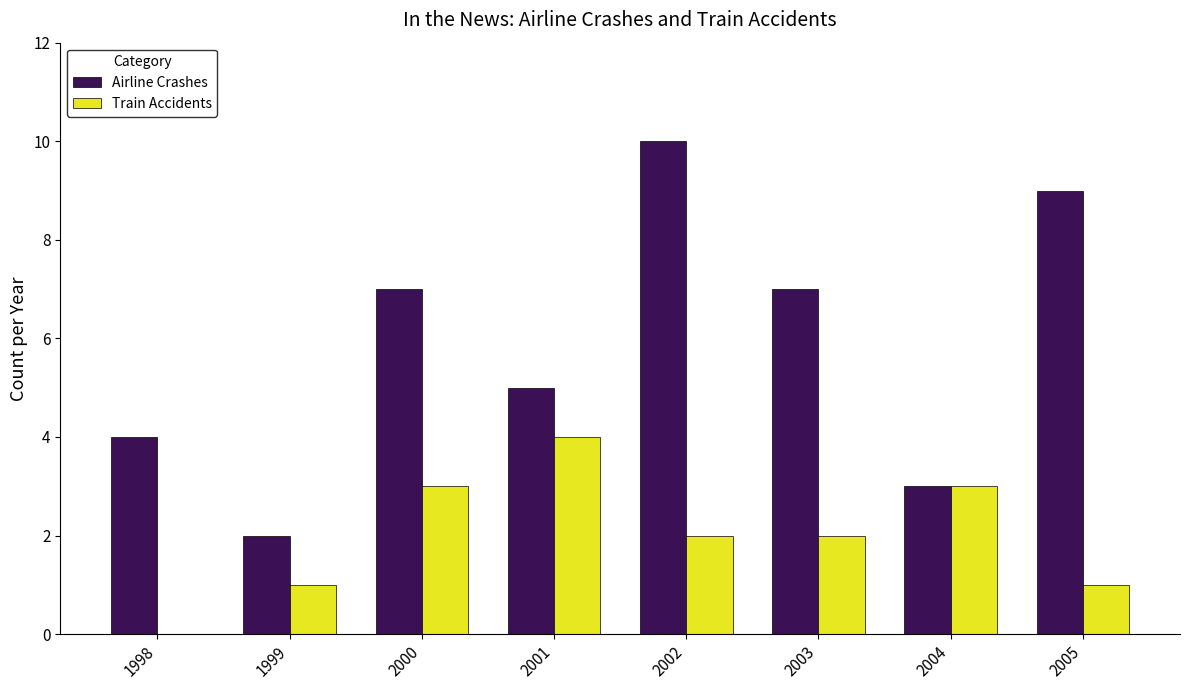

Are the bars horizontal?

No